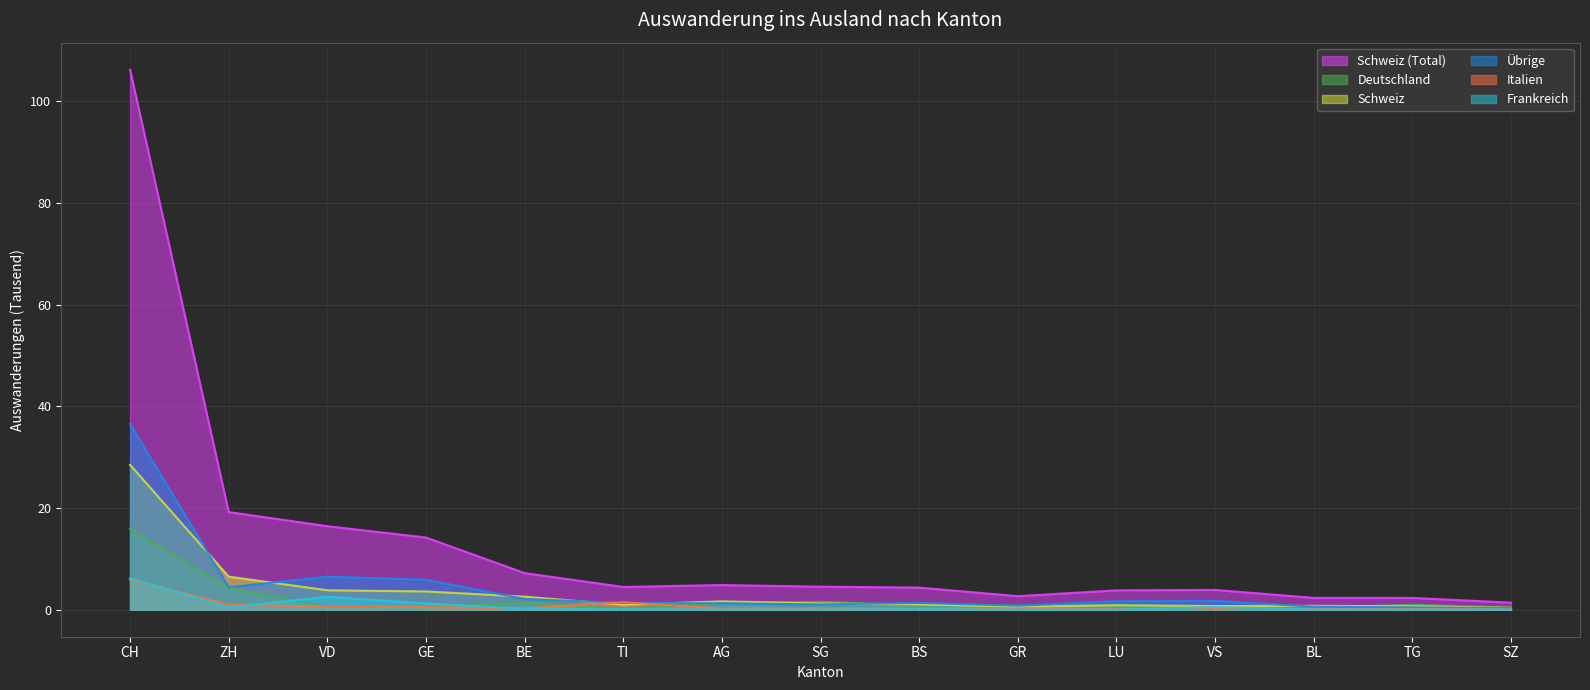

Between VD and BL, which is larger?

VD